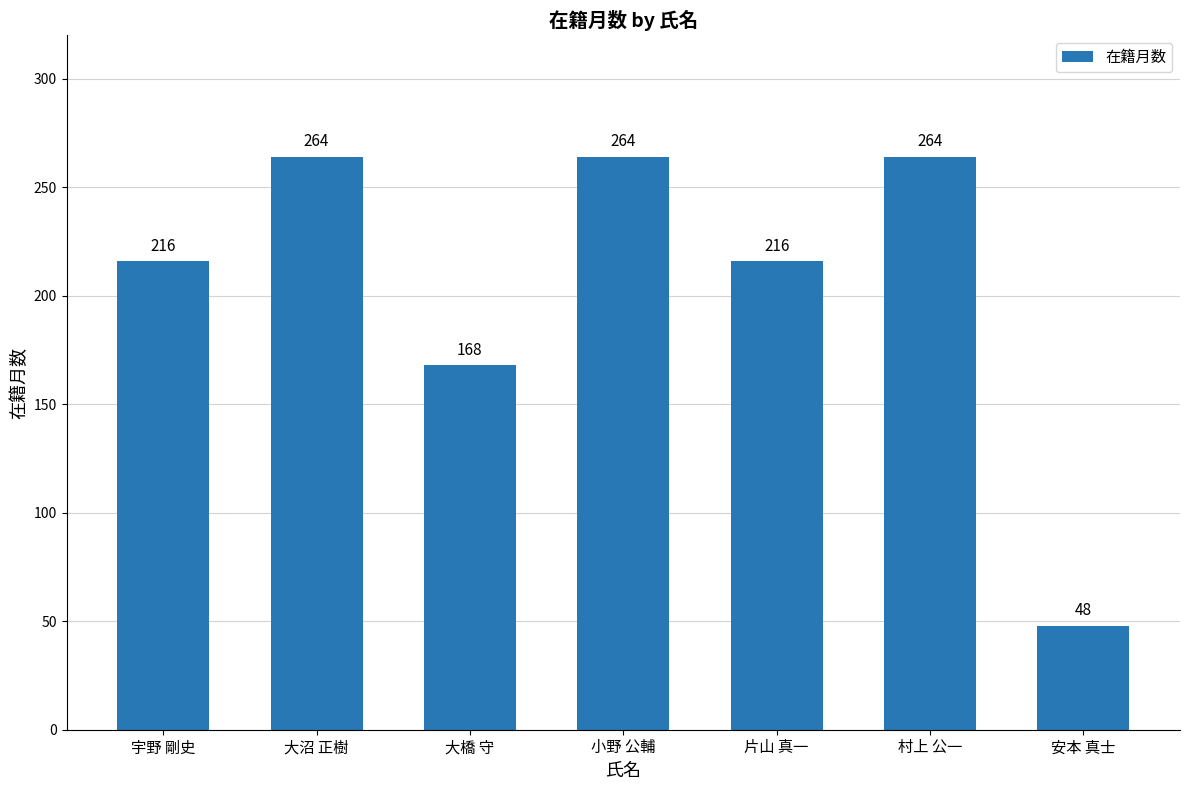

At which label is the value closest to 156?

大橋 守